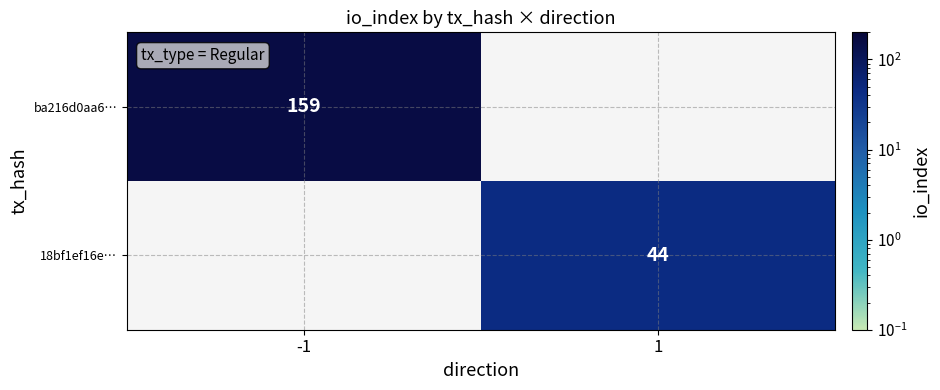

Which label corresponds to the largest value in the chart?

-1